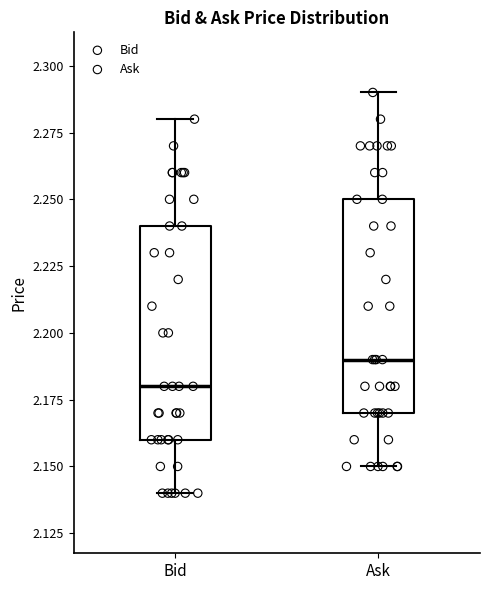

Which box's median line is the lowest?

Bid